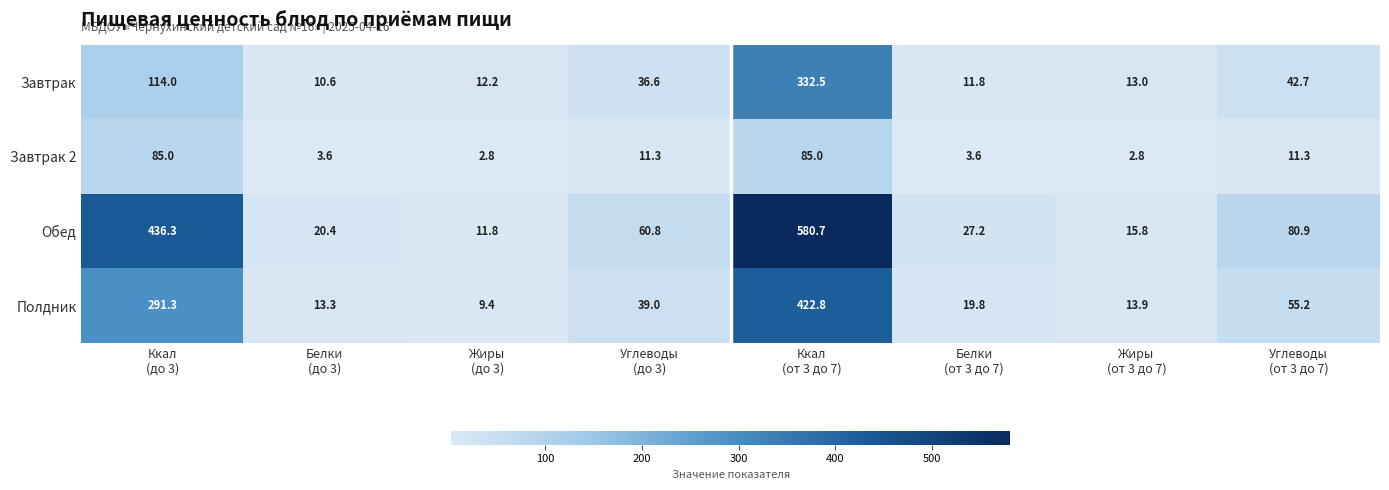

What is the average value of the Обед series?

154.2